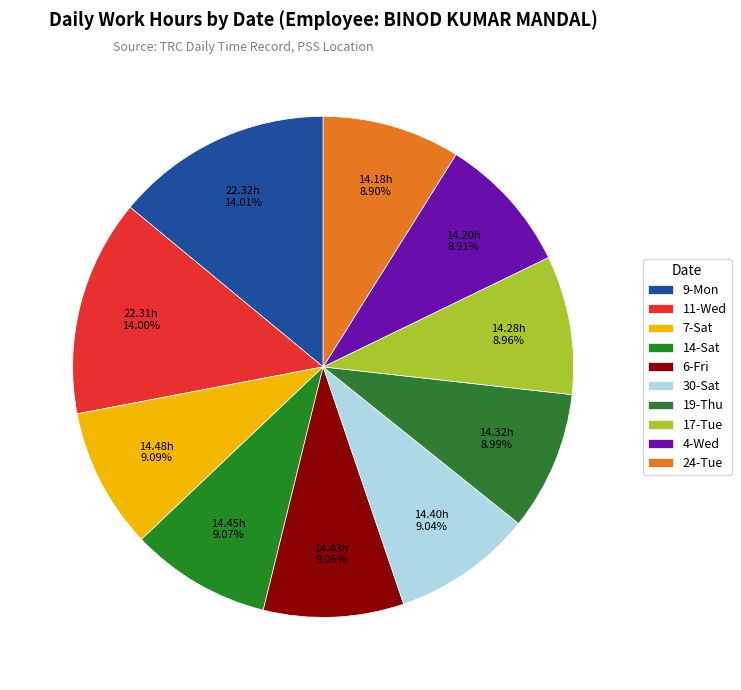

How many slices are in this pie chart?

10